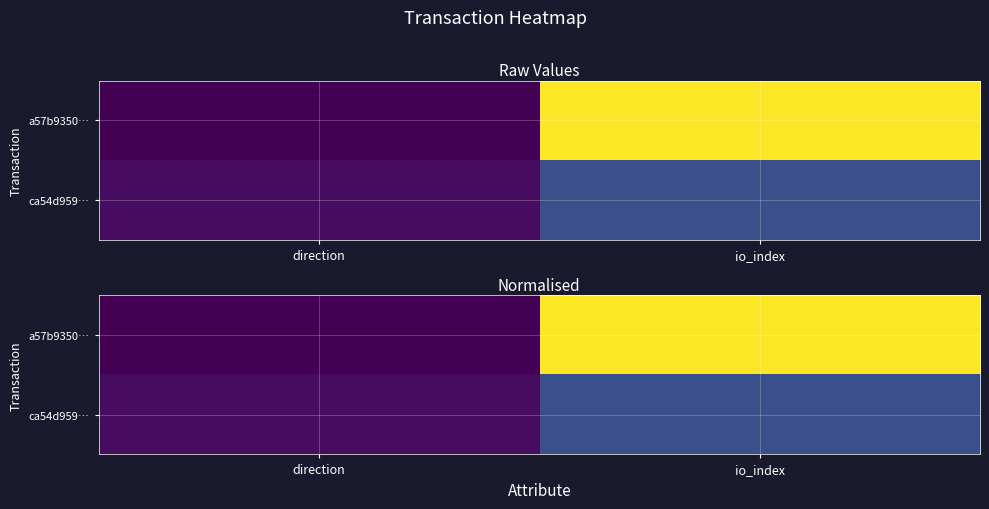

What is the sum of all a57b9350… values?

1.0